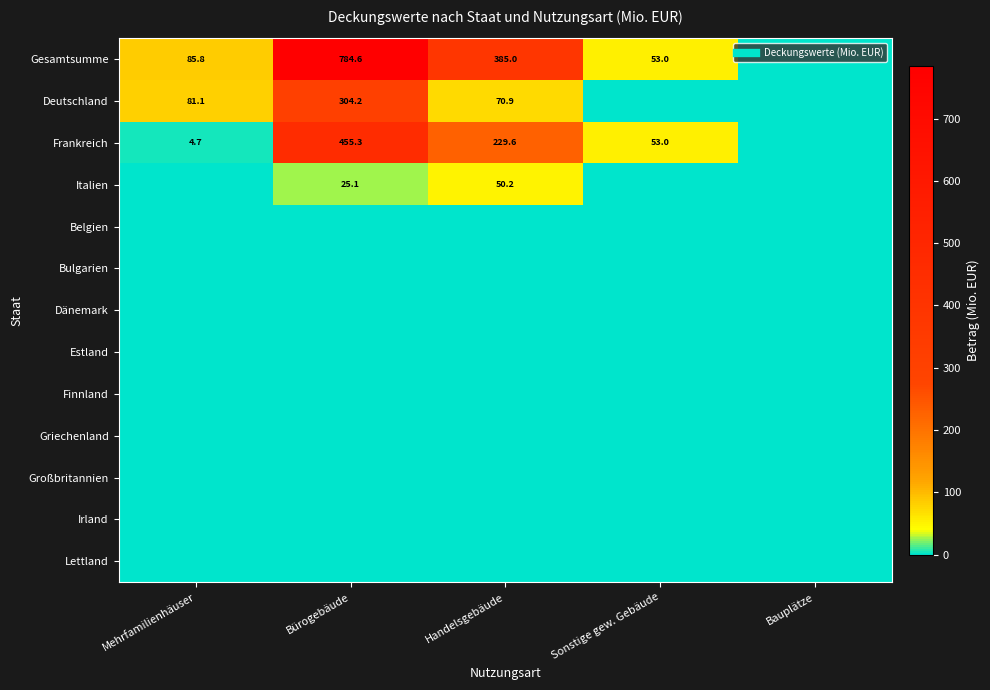

Read the Deutschland value at Bürogebäude.

304.2